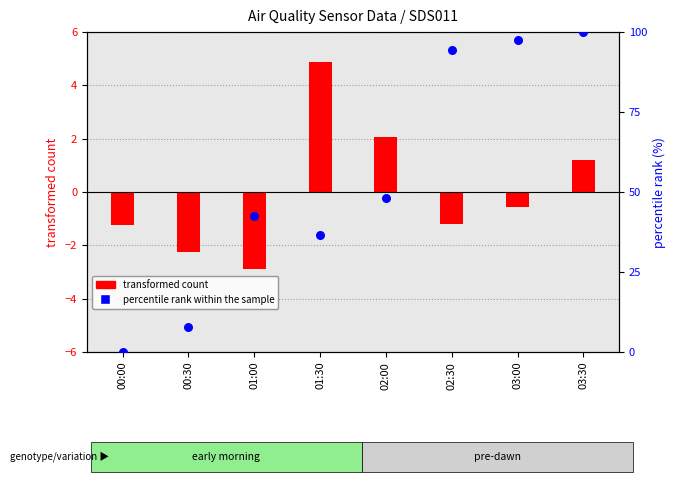

Is the value of percentile rank within sample at 01:00 greater than the value of transformed count (P1) at 01:00?

Yes